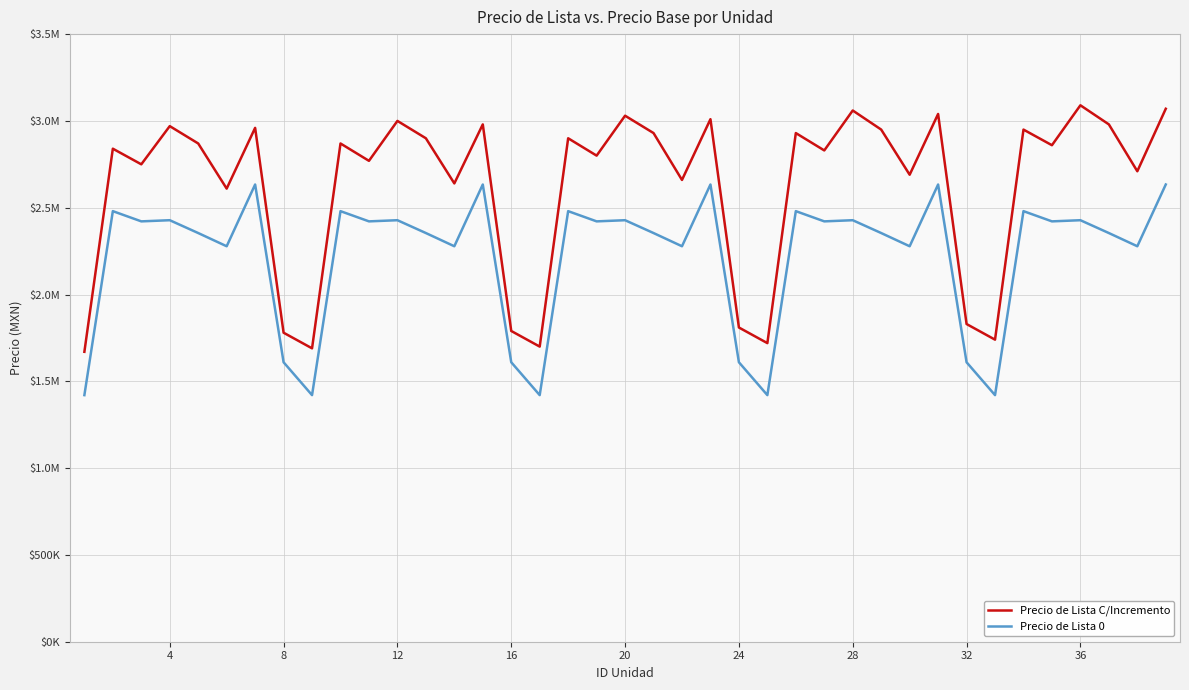

Reading left to right, transcribe all the data shown in this chart.

Precio de Lista C/Incremento: 1670000	2840000	2750000	2970000	2870000	2610000	2960000	1780000	1690000	2870000	2770000	3000000	2900000	2640000	2980000	1790000	1700000	2900000	2800000	3030000	2930000	2660000	3010000	1810000	1720000	2930000	2830000	3060000	2950000	2690000	3040000	1830000	1740000	2950000	2860000	3090000	2980000	2710000	3070000
Precio de Lista 0: 1420425	2480212	2421360	2427997	2354100	2277990	2633760	1609815	1420425	2480212	2421360	2427997	2354100	2277990	2633760	1609815	1420425	2480212	2421360	2427997	2354100	2277990	2633760	1609815	1420425	2480212	2421360	2427997	2354100	2277990	2633760	1609815	1420425	2480212	2421360	2427997	2354100	2277990	2633760